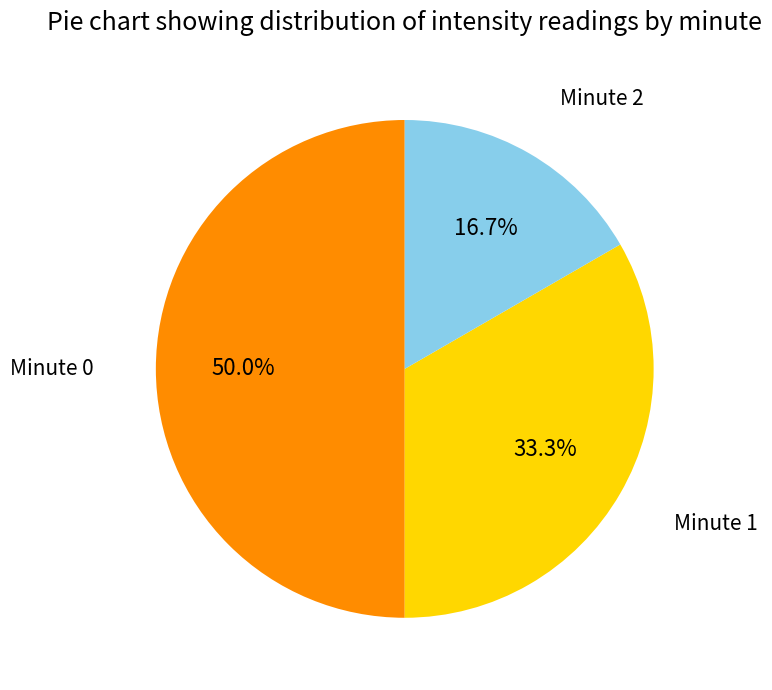

To the nearest percent, what is the average slice percentage?

33%